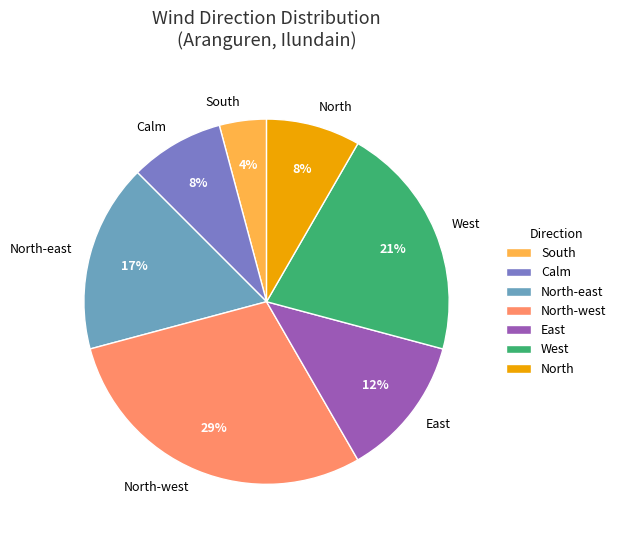

Is it true that North is 8% of the pie?

True